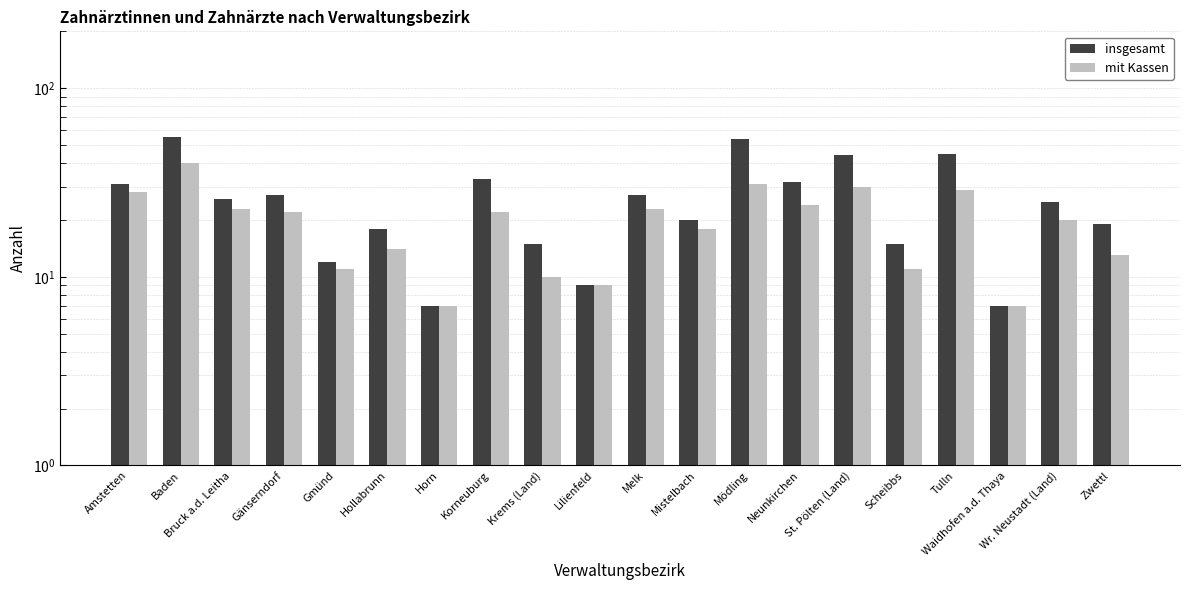

Reading left to right, what are all the values shown in this chart?

insgesamt: Amstetten=31	Baden=55	Bruck a.d. Leitha=26	Gänserndorf=27	Gmünd=12	Hollabrunn=18	Horn=7	Korneuburg=33	Krems (Land)=15	Lilienfeld=9	Melk=27	Mistelbach=20	Mödling=54	Neunkirchen=32	St. Pölten (Land)=44	Scheibbs=15	Tulln=45	Waidhofen a.d. Thaya=7	Wr. Neustadt (Land)=25	Zwettl=19
mit Kassen: Amstetten=28	Baden=40	Bruck a.d. Leitha=23	Gänserndorf=22	Gmünd=11	Hollabrunn=14	Horn=7	Korneuburg=22	Krems (Land)=10	Lilienfeld=9	Melk=23	Mistelbach=18	Mödling=31	Neunkirchen=24	St. Pölten (Land)=30	Scheibbs=11	Tulln=29	Waidhofen a.d. Thaya=7	Wr. Neustadt (Land)=20	Zwettl=13